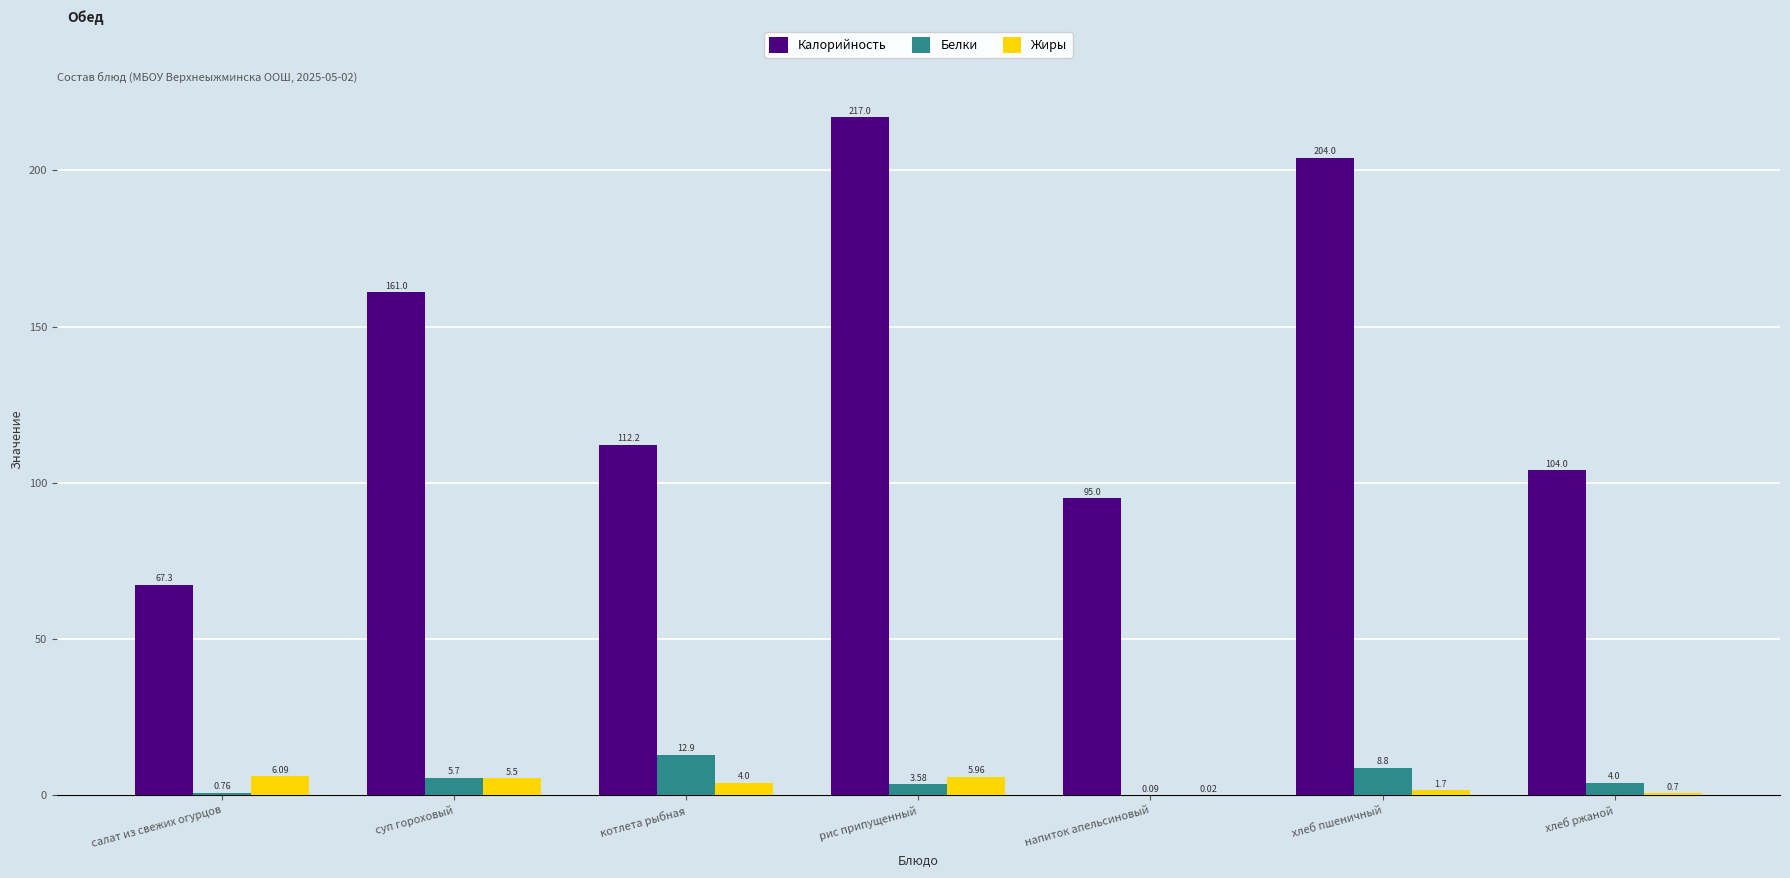

At which category is the sum across all series the highest?

рис припущенный